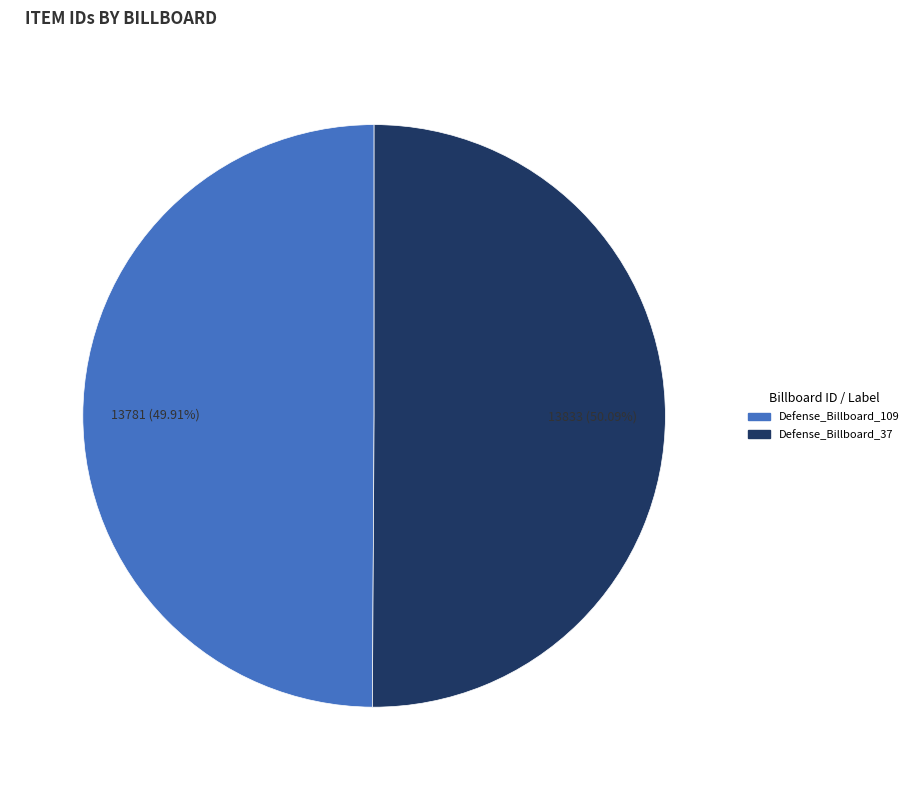

Is it true that Defense_Billboard_37 is 56% of the pie?

False